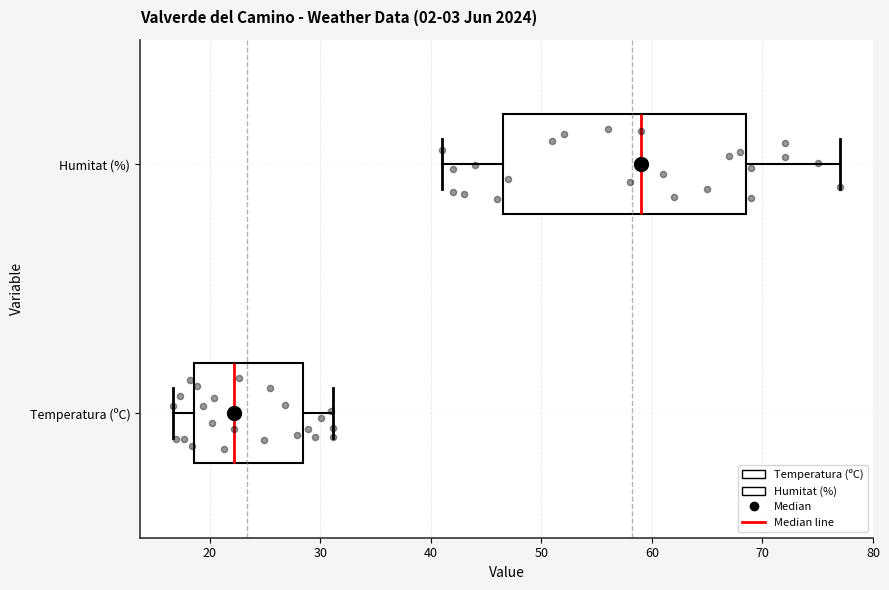

Reading bottom to top, transcribe this box plot: for each box, give where its median line is, the range the box spans, and where its two whiskers end, as read against the x-axis. The values are not printed on the chart, so give them approximately, as read against the axis.

Temperatura (ºC): median 22, box 19 to 28, whiskers 17 to 31
Humitat (%): median 59, box 47 to 69, whiskers 41 to 77